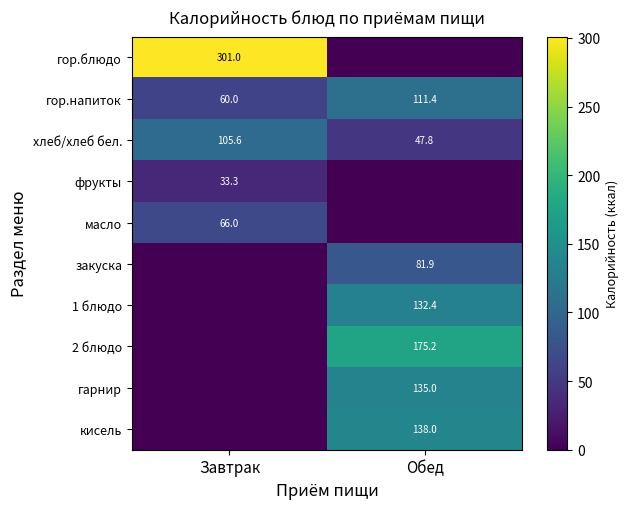

What is the lowest value of the гор.напиток series?

60.0